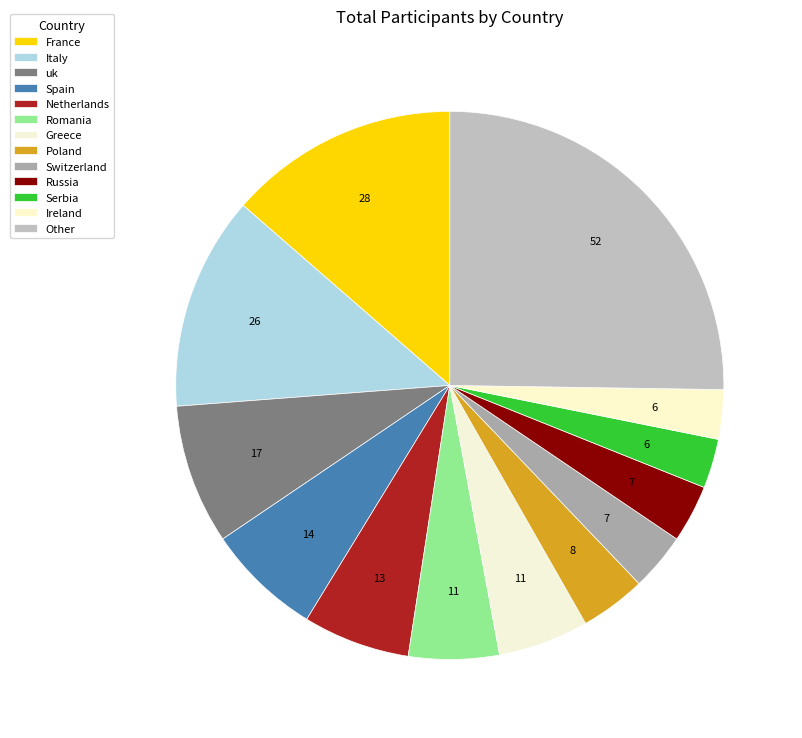

How many segments does this pie chart have?

13